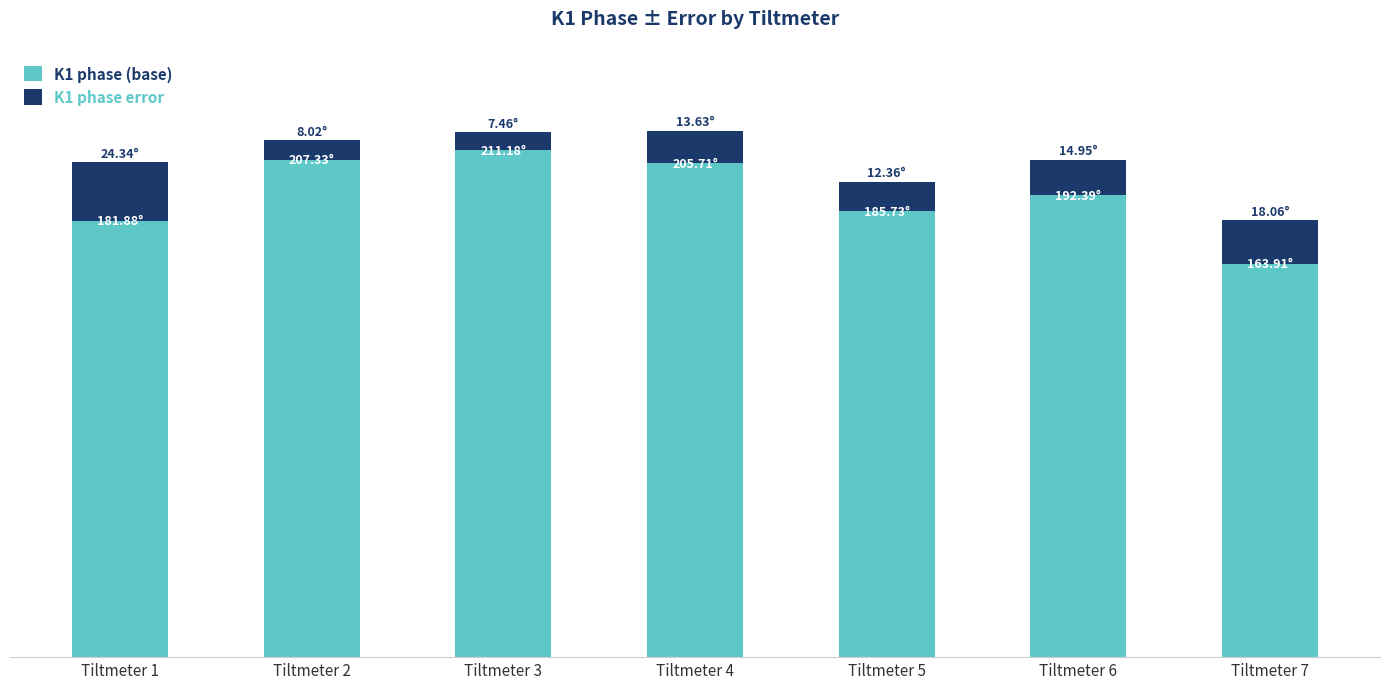

Are the bars horizontal?

No